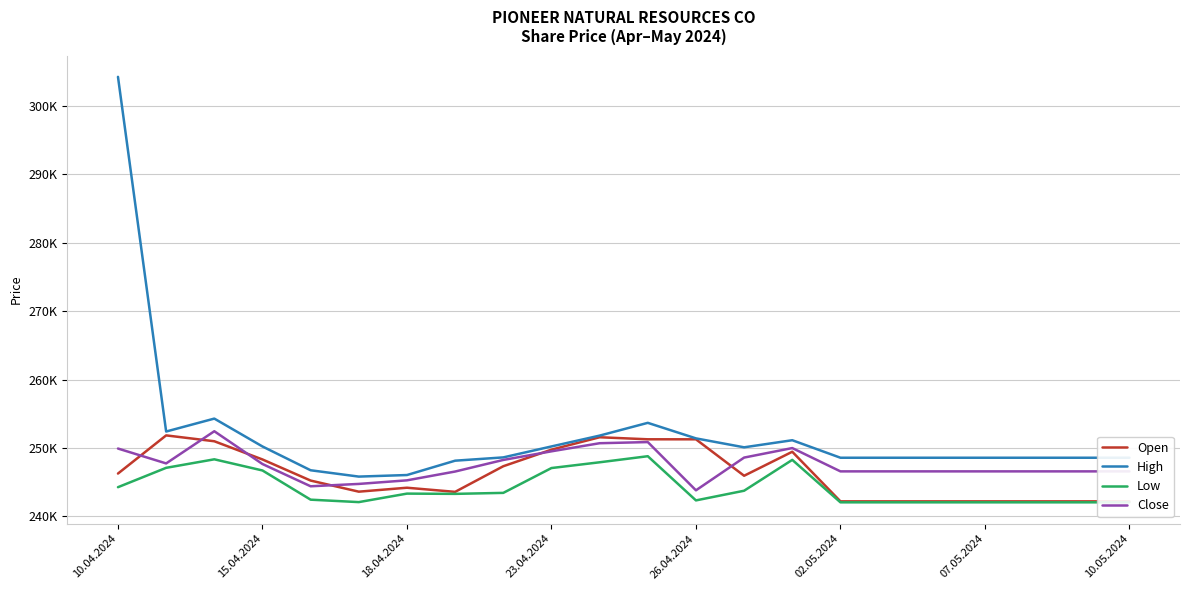

The Low series shows 243426 at 8. True or false?

True